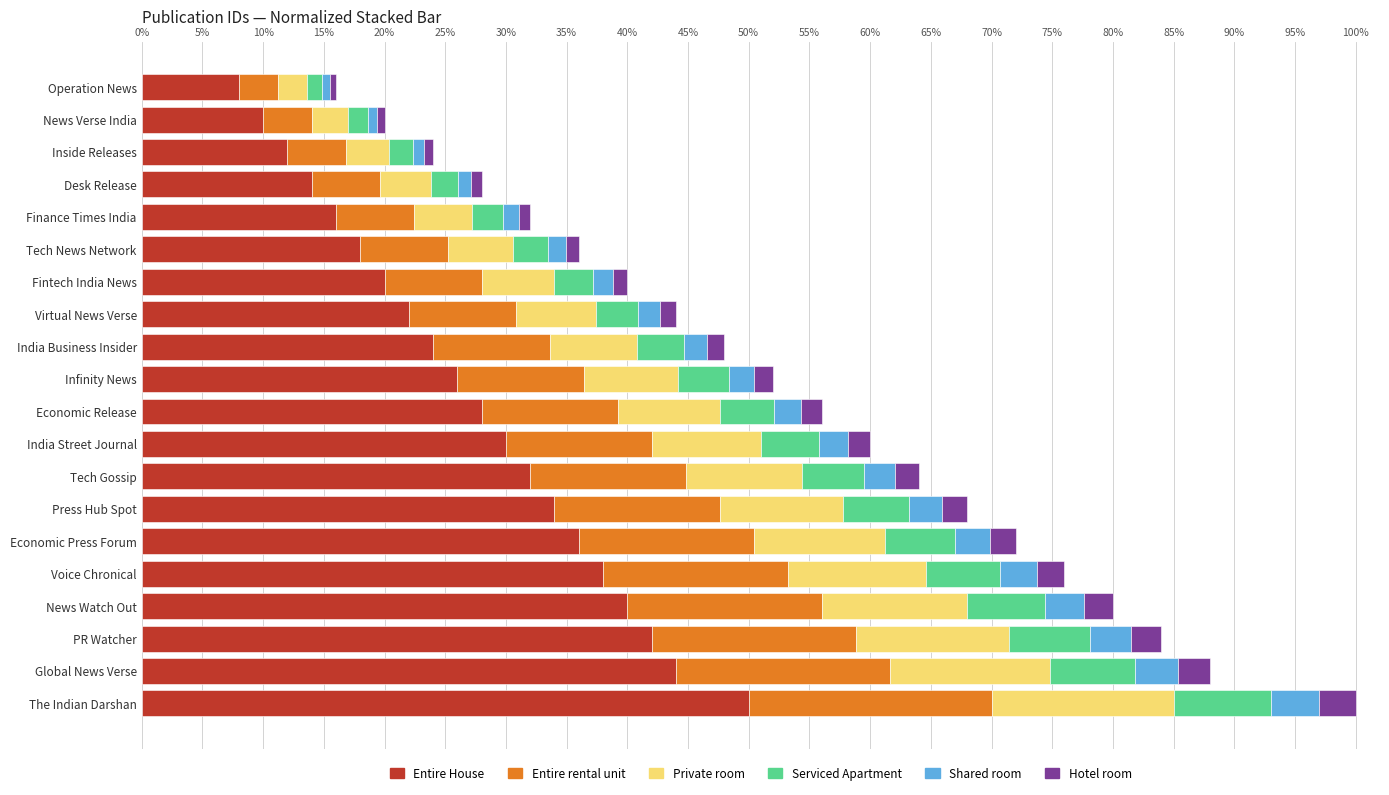

What are all the series names shown in the legend?

Entire House, Entire rental unit, Private room, Serviced Apartment, Shared room, Hotel room